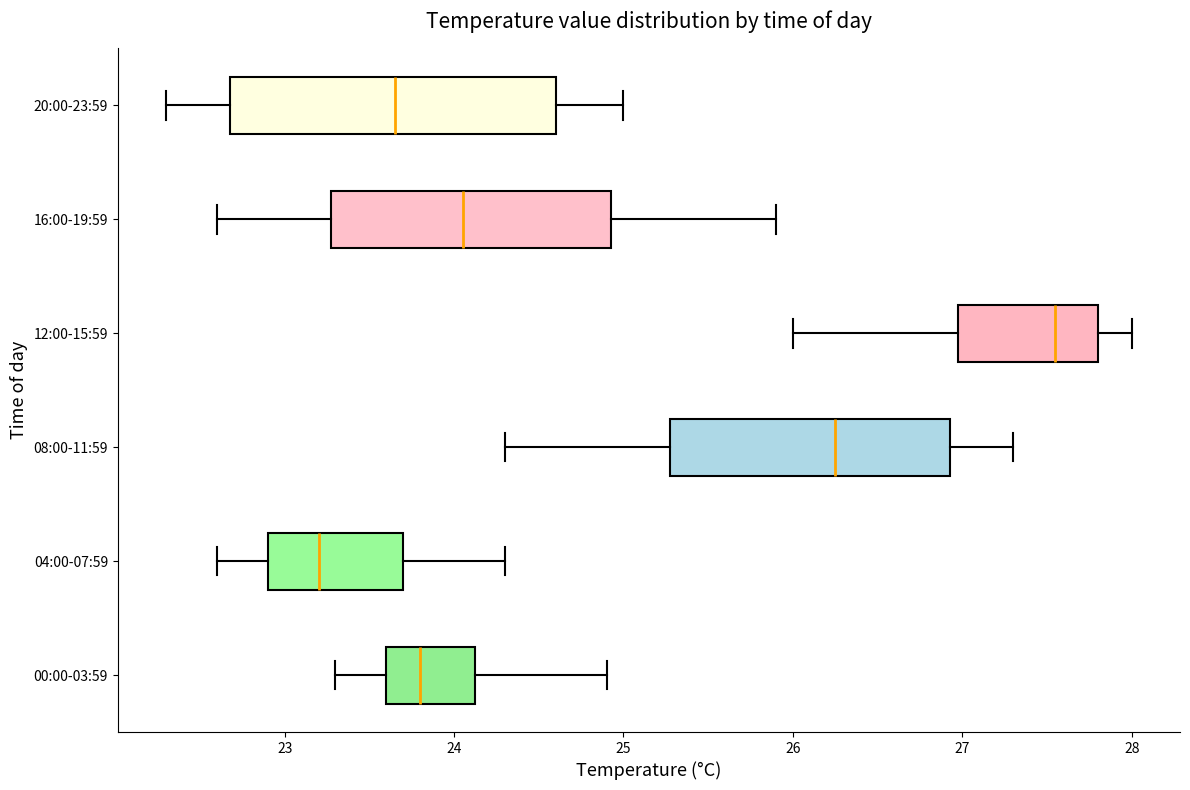

Which box has the furthest to the right median line?

12:00-15:59